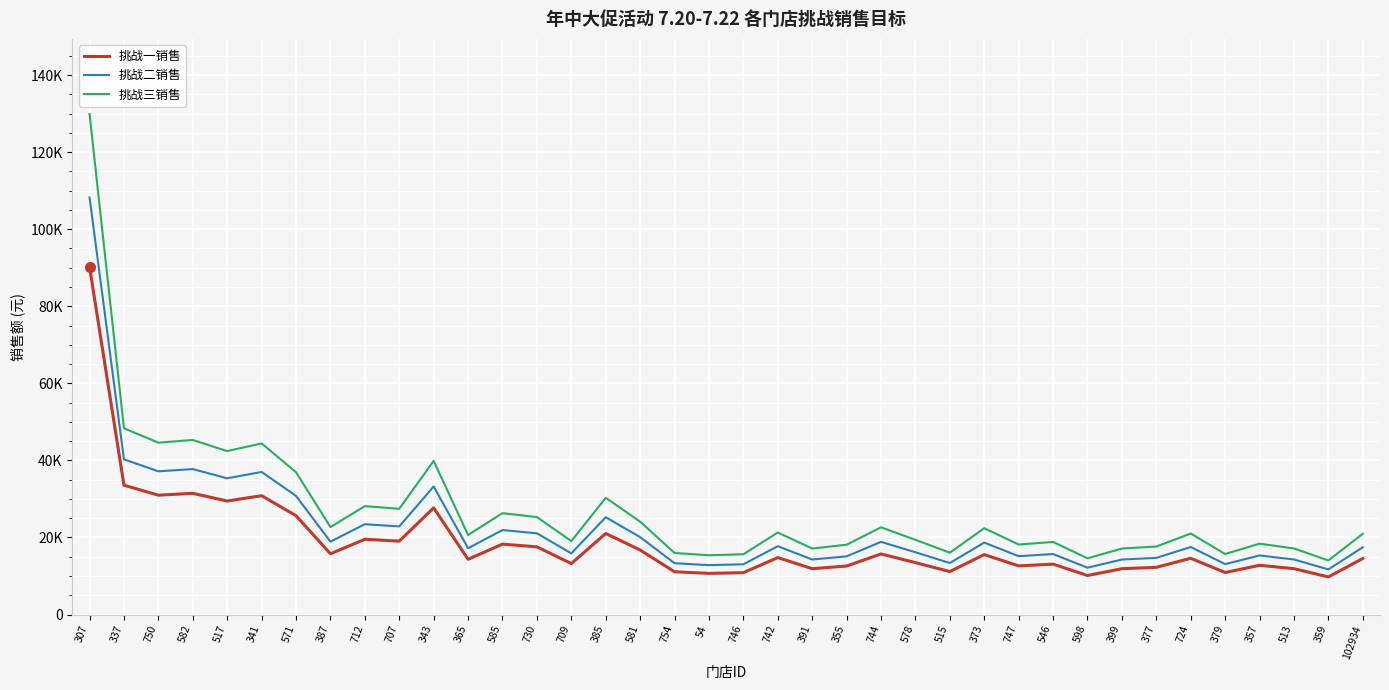

Rank the series by their maximum value, from highest to lowest.

挑战三销售, 挑战二销售, 挑战一销售